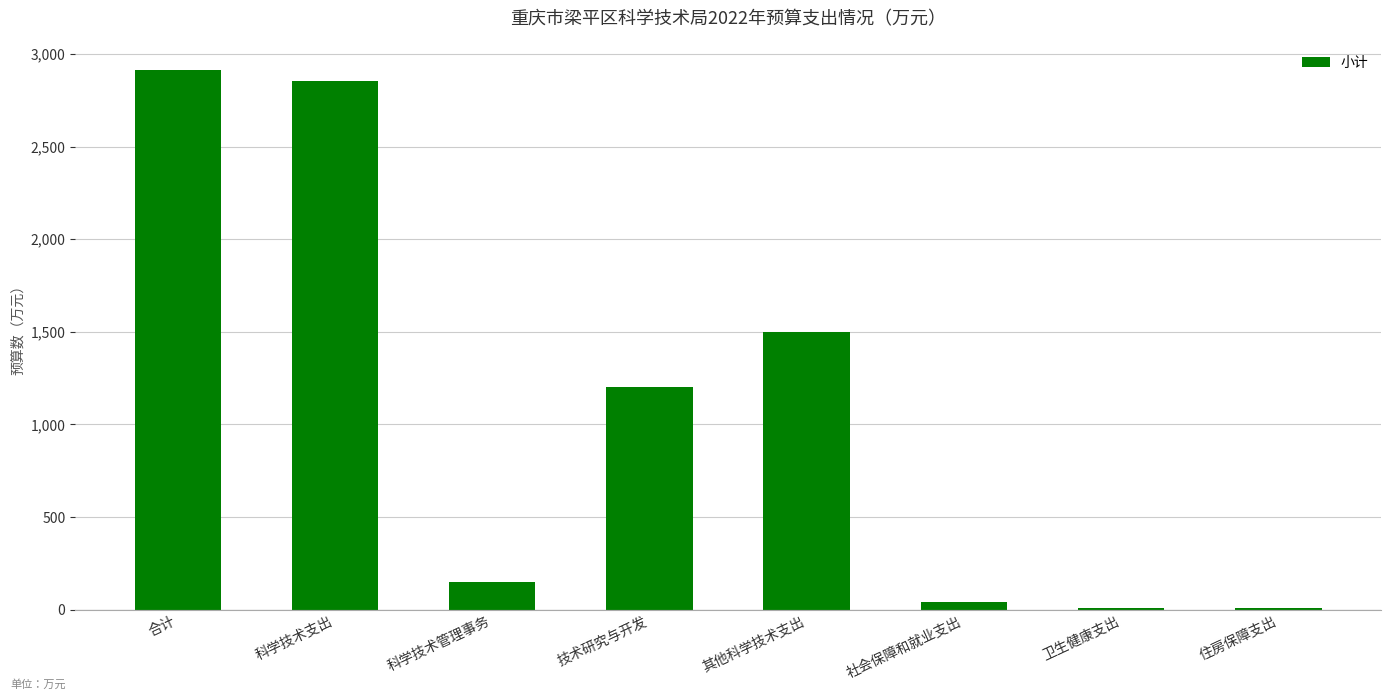

What is the sum of the values at 技术研究与开发 and 其他科学技术支出?

2703.0